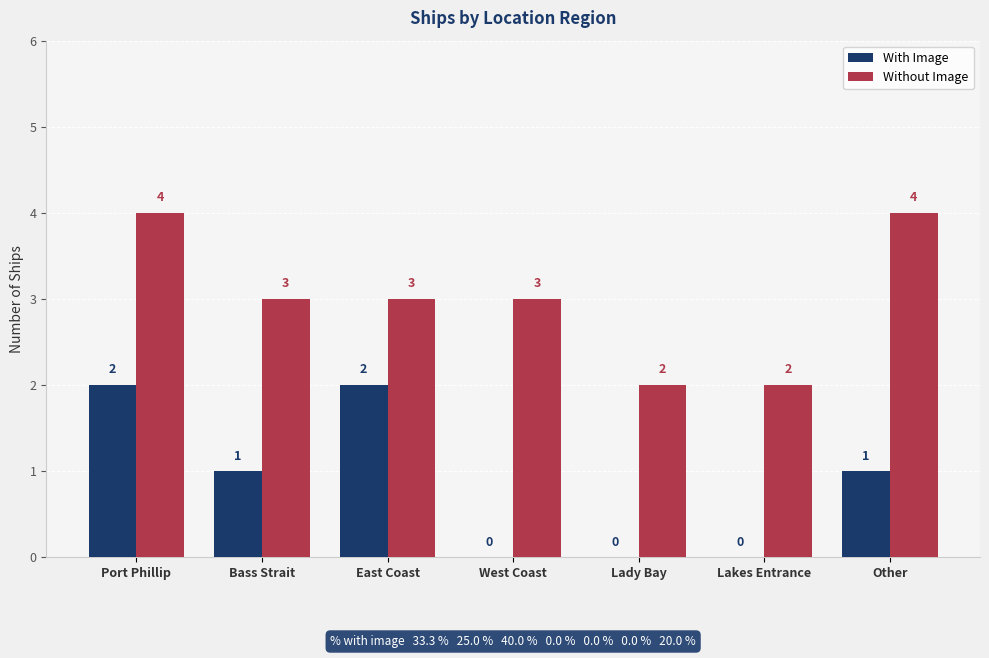

How many groups of bars are there?

7